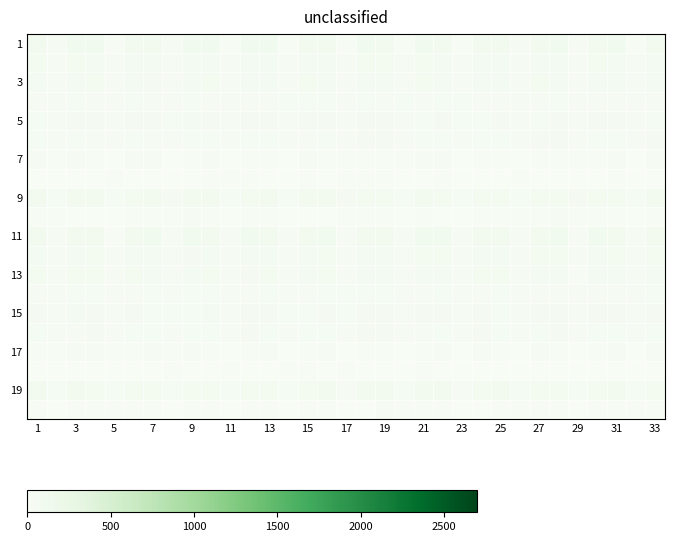

Count the number of categories in the chart.

33